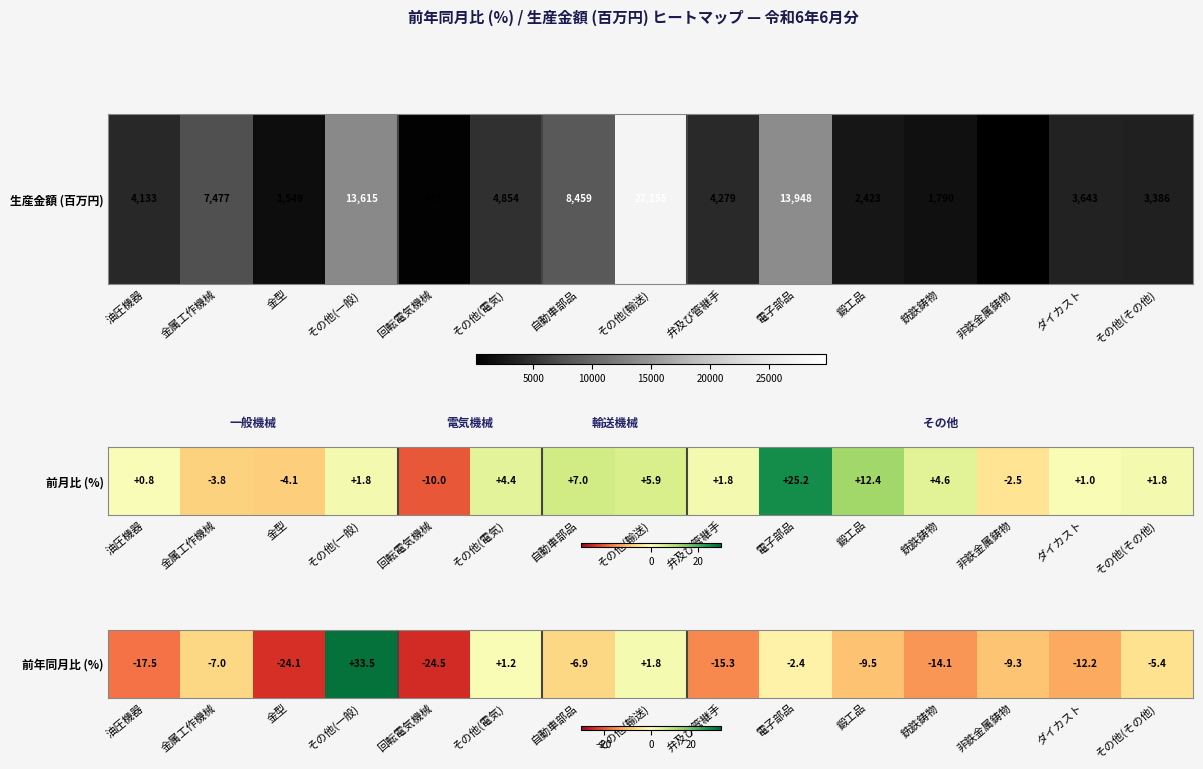

At which category does the chart reach its minimum across all series?

回転電気機械